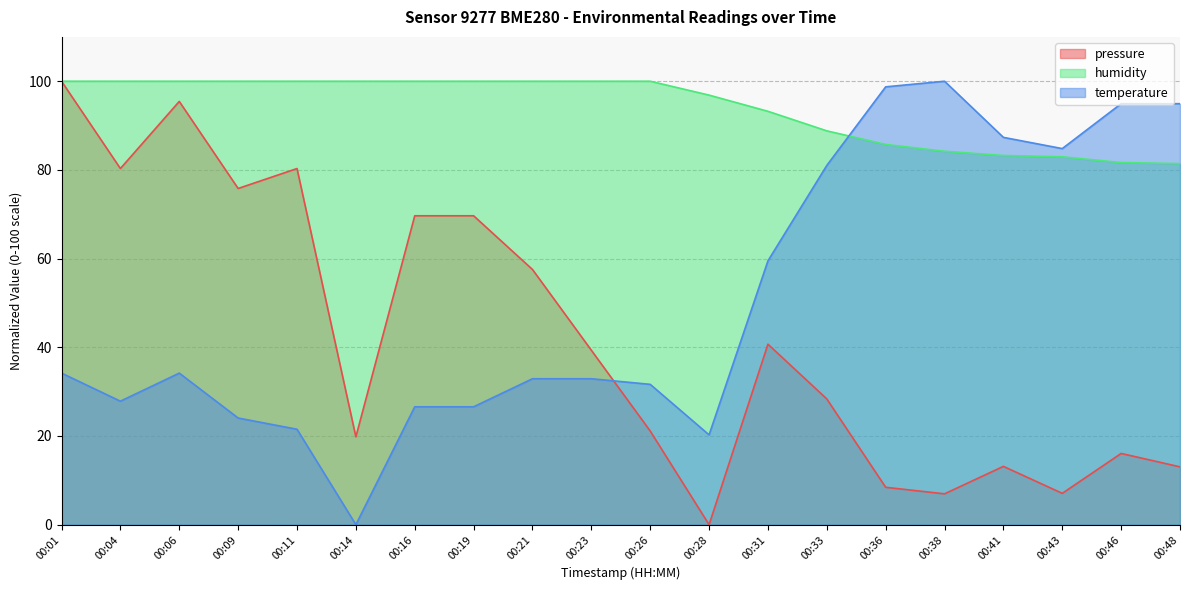

Reading left to right, extract all data points from this chart.

pressure: 100.0	80.3	95.4	75.8	80.3	19.8	69.7	69.7	57.5	39.3	21.1	0.0	40.7	28.4	8.4	7.0	13.1	7.1	16.1	13.0
temperature: 34.2	27.8	34.2	24.1	21.5	0.0	26.6	26.6	32.9	32.9	31.6	20.3	59.5	81.0	98.7	100.0	87.3	84.8	94.9	94.9
humidity: 100.0	100.0	100.0	100.0	100.0	100.0	100.0	100.0	100.0	100.0	100.0	96.9	93.2	88.8	85.8	84.2	83.2	83.0	81.7	81.4